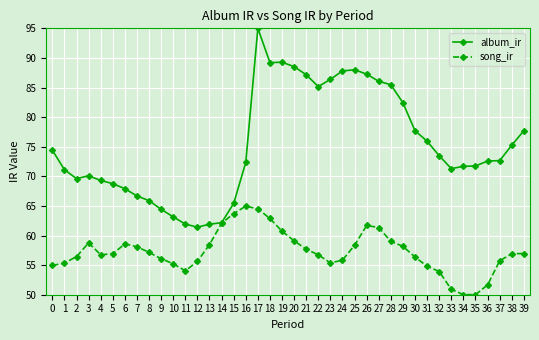

Which label corresponds to the largest value in the chart?

17